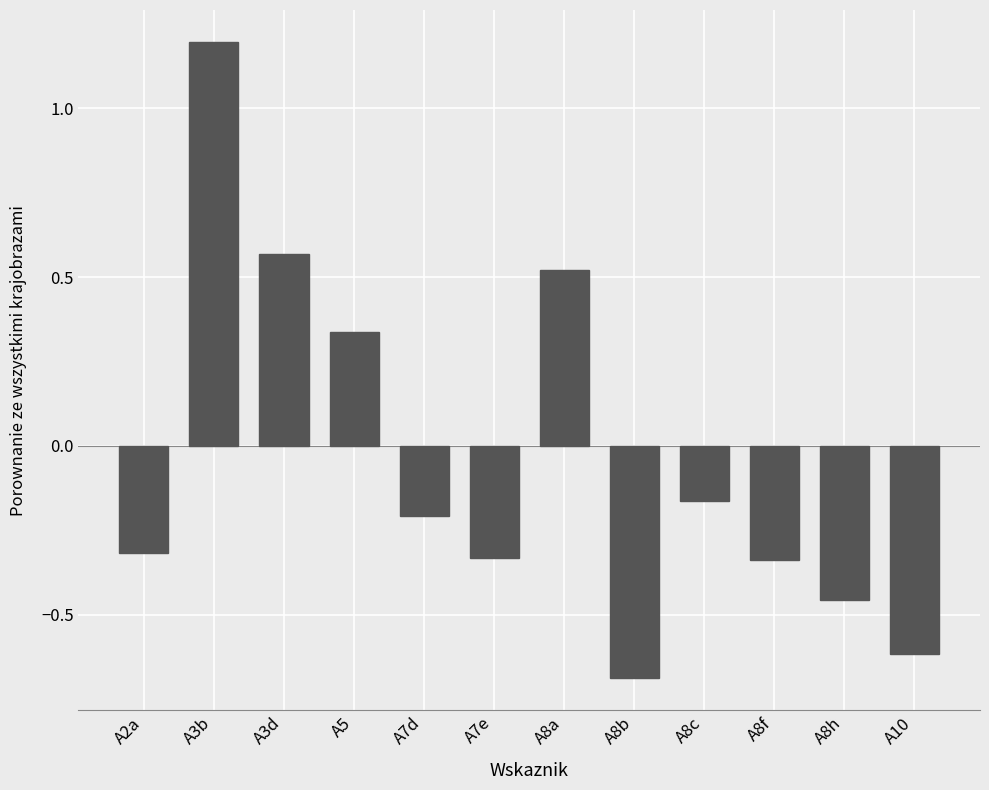

How many positive values are there?

4